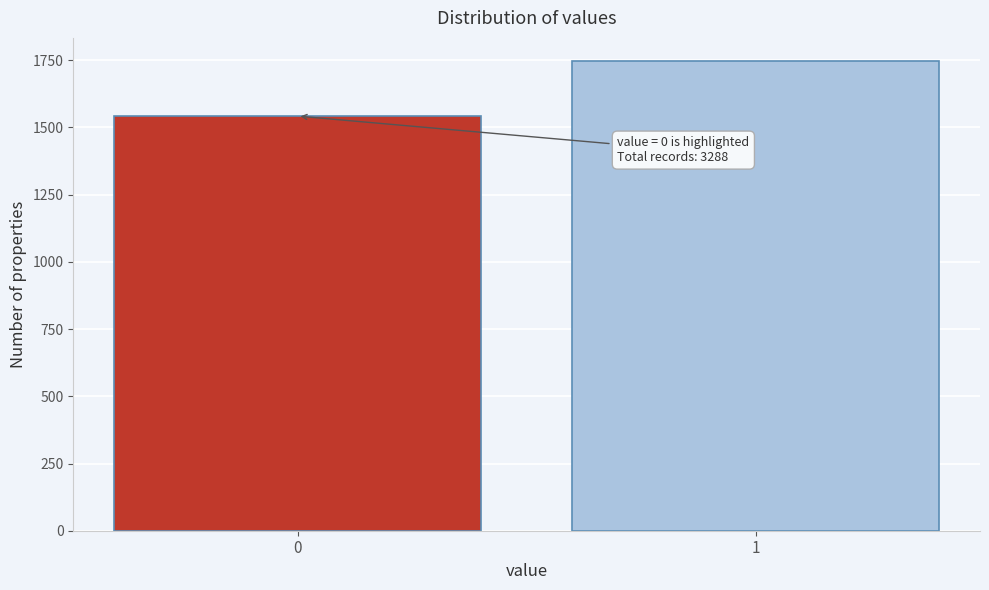

Reading right to left, list all the values displayed in this chart.

1745.8	1542.2